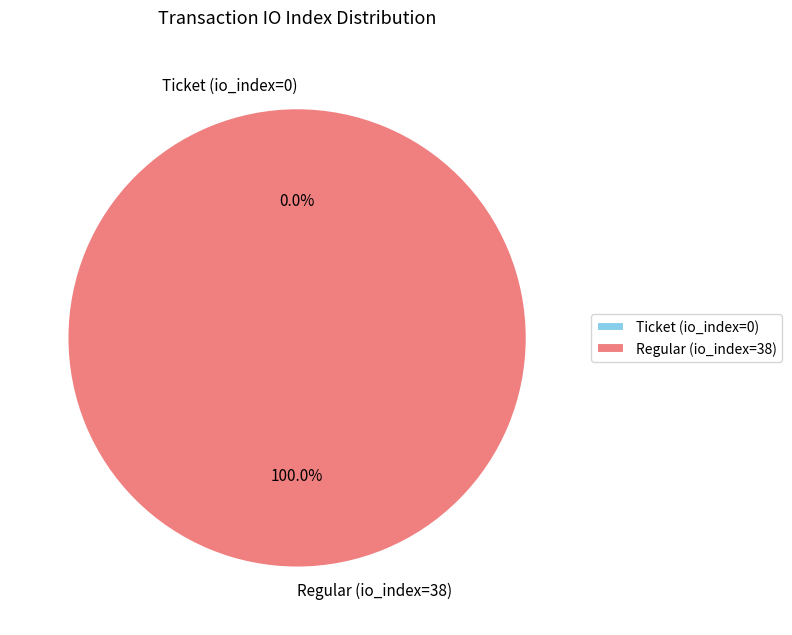

True or false: Ticket (io_index=0) accounts for 0% of the total.

True